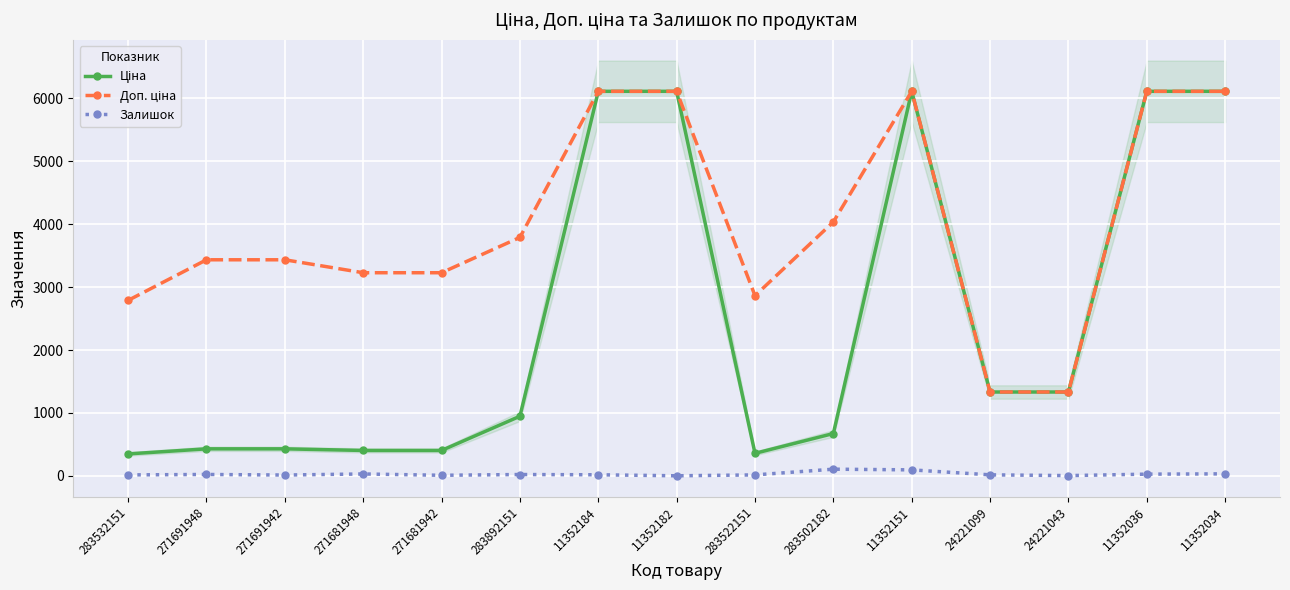

Reading right to left, extract all data points from this chart.

Ціна: 11352034=6112.5	11352036=6112.5	24221043=1332.7	24221099=1332.7	11352151=6112.5	283502182=672.7	283522151=358.0	11352182=6112.5	11352184=6112.5	283892151=947.6	271681942=403.6	271681948=403.6	271691942=429.3	271691948=429.3	283532151=348.6
Доп. ціна: 11352034=6112.5	11352036=6112.5	24221043=1333.0	24221099=1333.0	11352151=6112.5	283502182=4036.0	283522151=2863.8	11352182=6112.5	11352184=6112.5	283892151=3790.3	271681942=3228.8	271681948=3228.8	271691942=3434.6	271691948=3434.6	283532151=2789.2
Залишок: 11352034=32.0	11352036=27.0	24221043=4.0	24221099=16.0	11352151=95.0	283502182=106.0	283522151=15.0	11352182=1.0	11352184=17.0	283892151=21.0	271681942=9.0	271681948=30.0	271691942=13.0	271691948=22.0	283532151=15.0